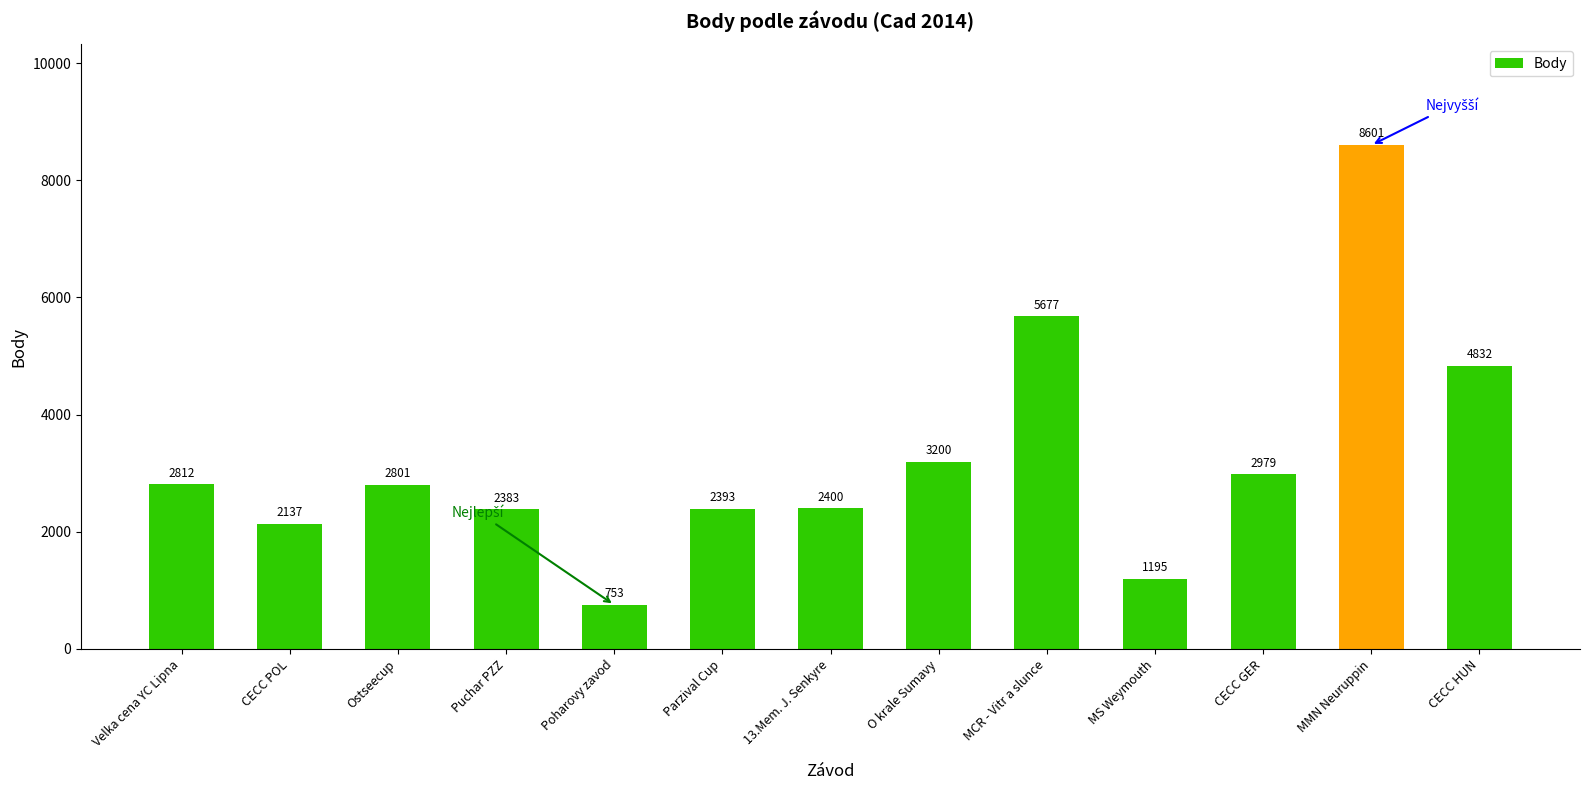

How many data points does each series have?

13